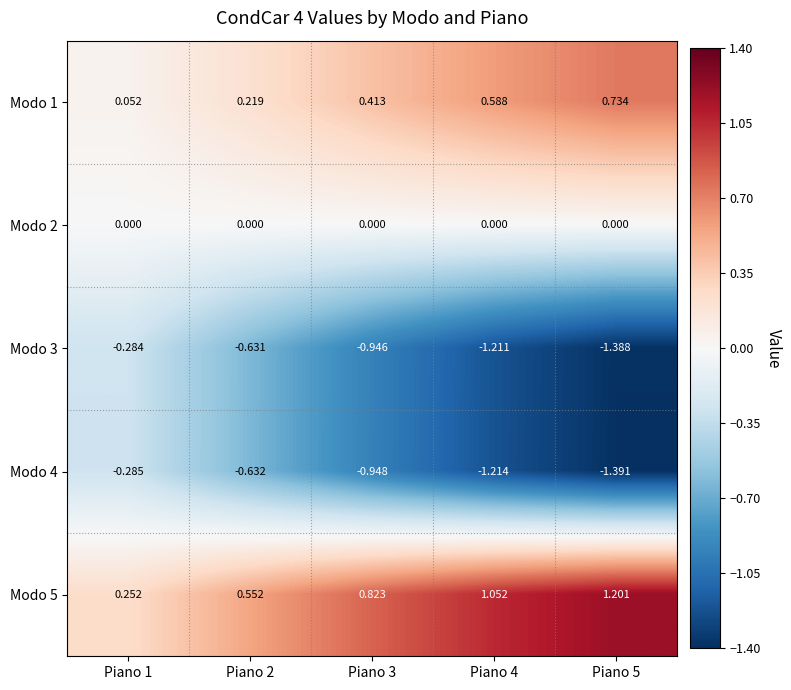

Count the number of data series in this chart.

5